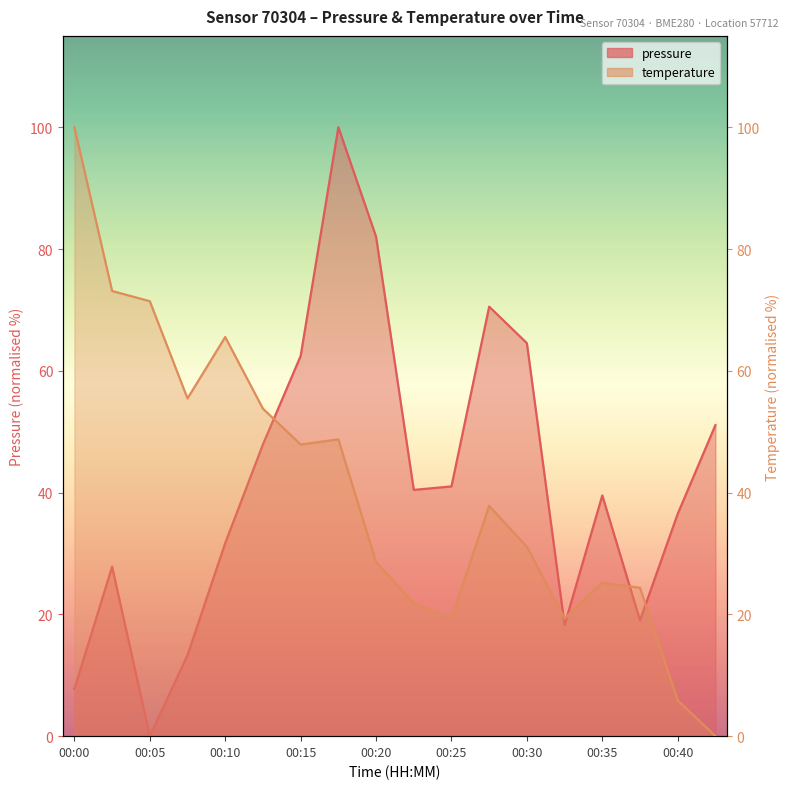

Is the value of pressure at 00:32 greater than the value of temperature at 00:35?

No